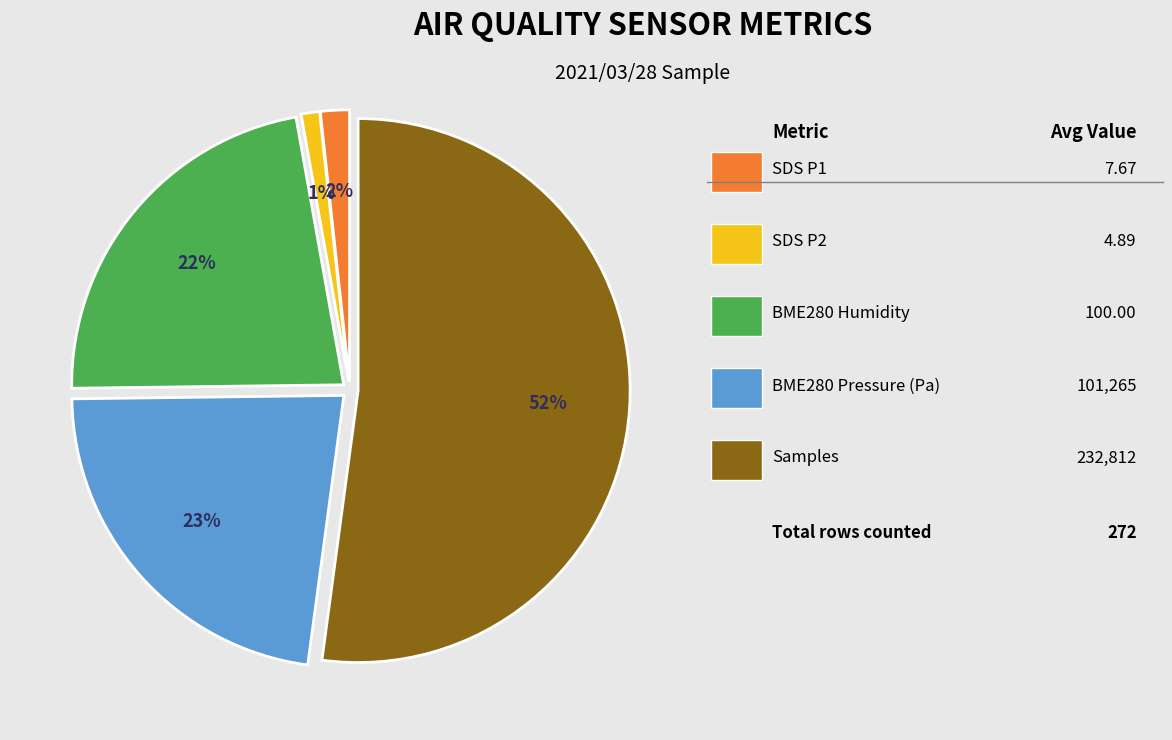

Is there any slice that represents more than half of the pie?

Yes